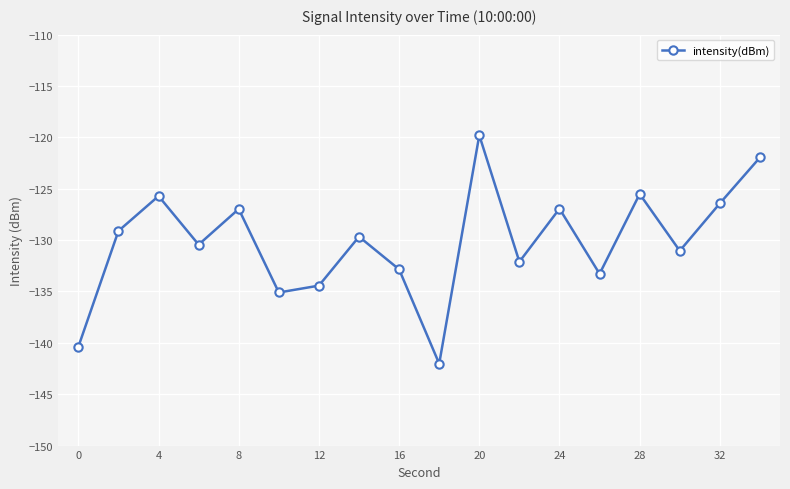

What is the maximum value shown in the chart?

-119.8